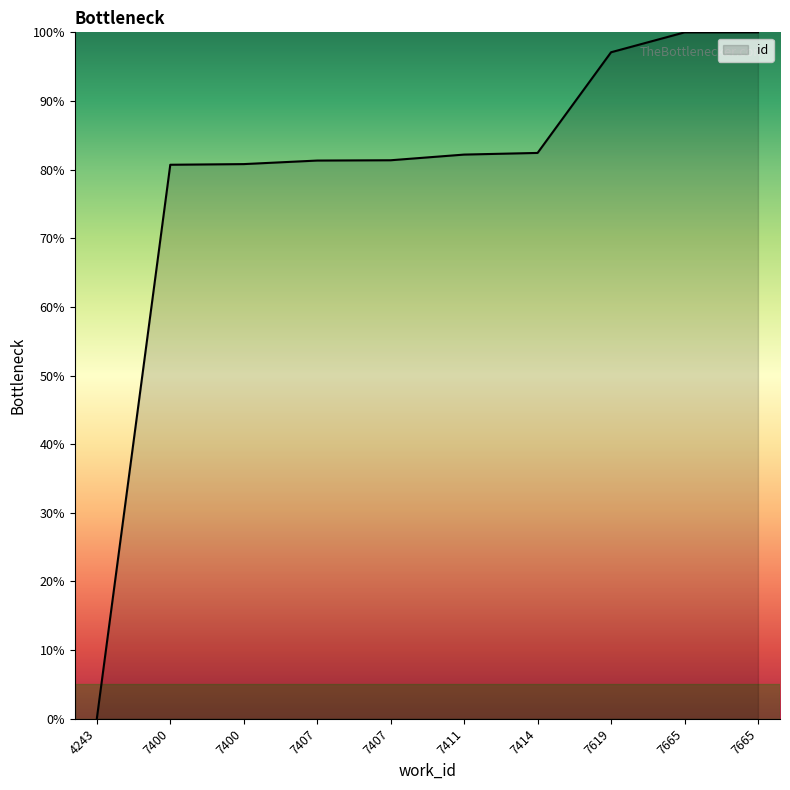

How many lines are shown in the chart?

1